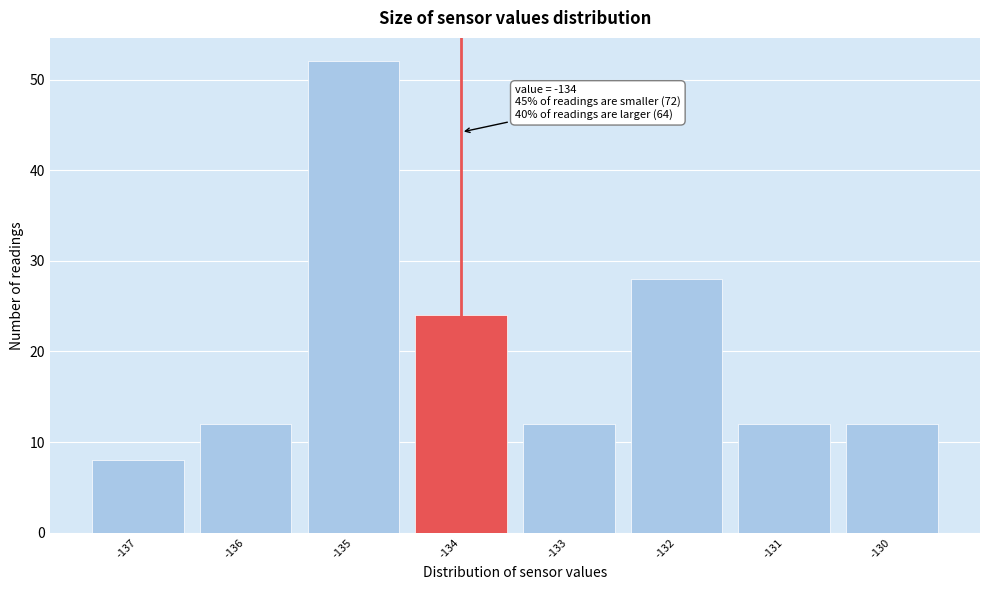

Over which range of the x-axis is the bar tallest?

-135.5 to -134.5